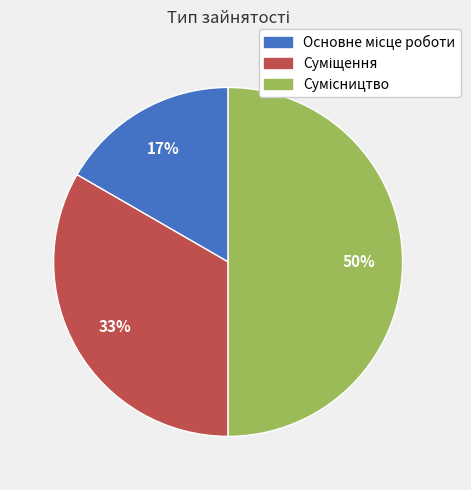

To the nearest percent, what is the average slice percentage?

33%